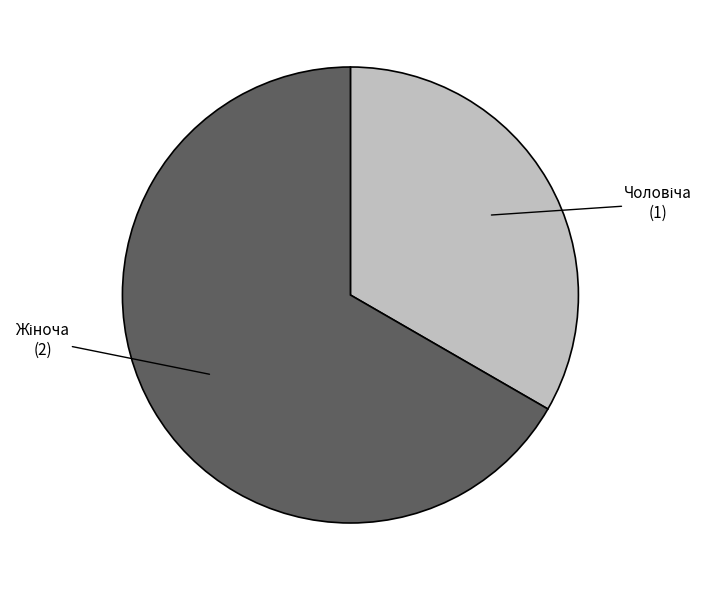

Is there a majority slice in this chart?

Yes